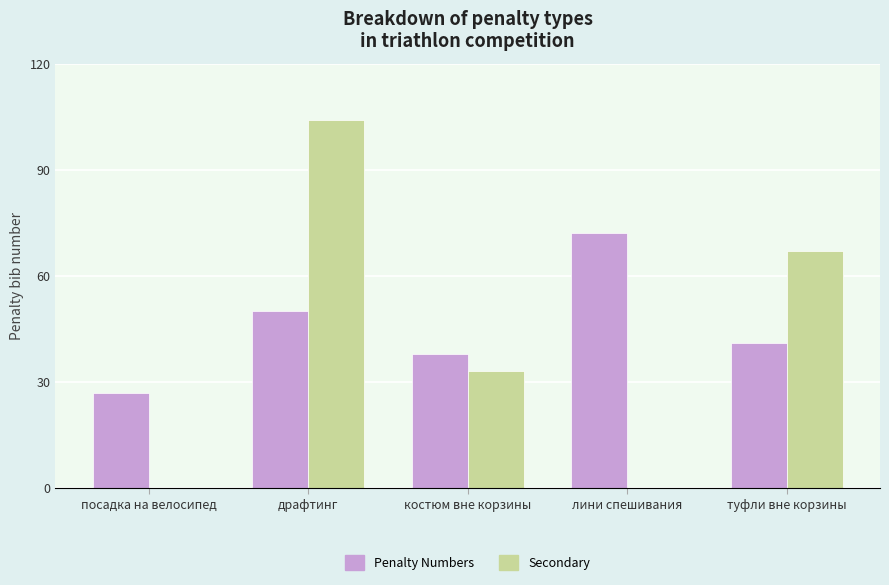

At which category is the sum across all series the highest?

драфтинг